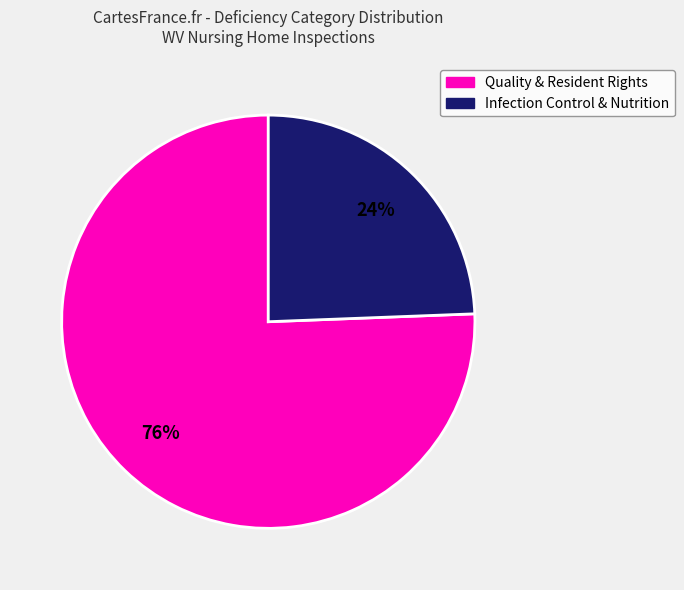

Which category has the biggest portion of the pie?

Quality & Resident Rights